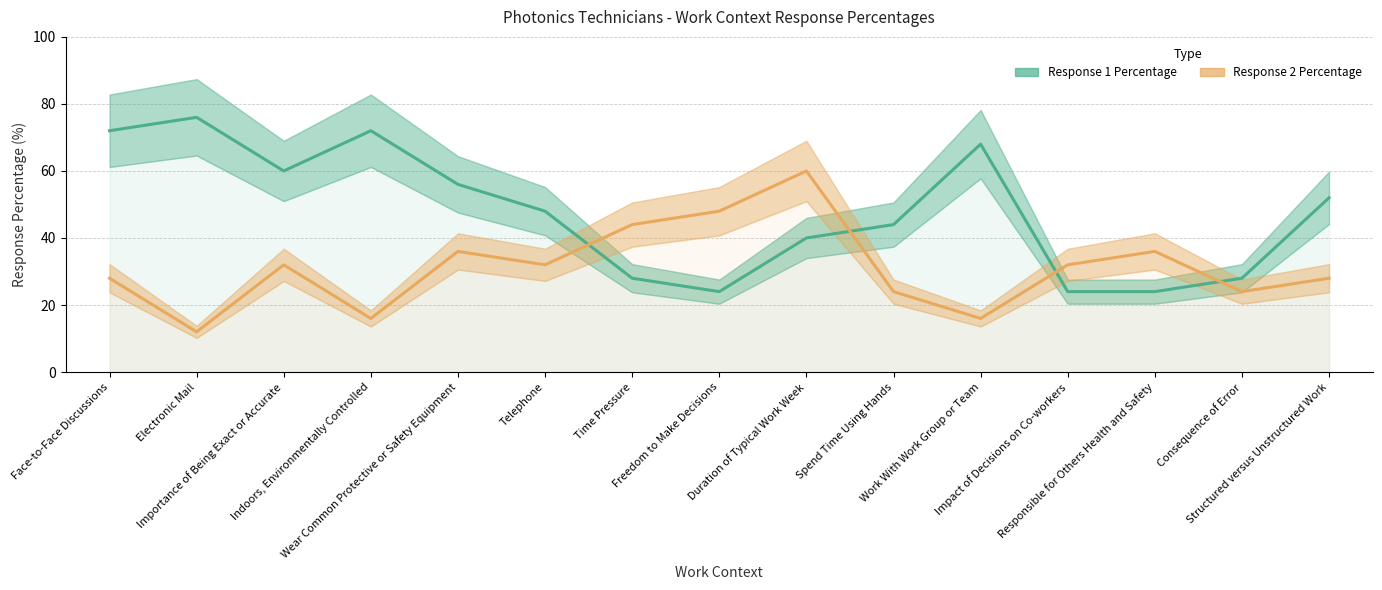

What is the spread (max minus min) of values at Responsible for Others Health and Safety?

12